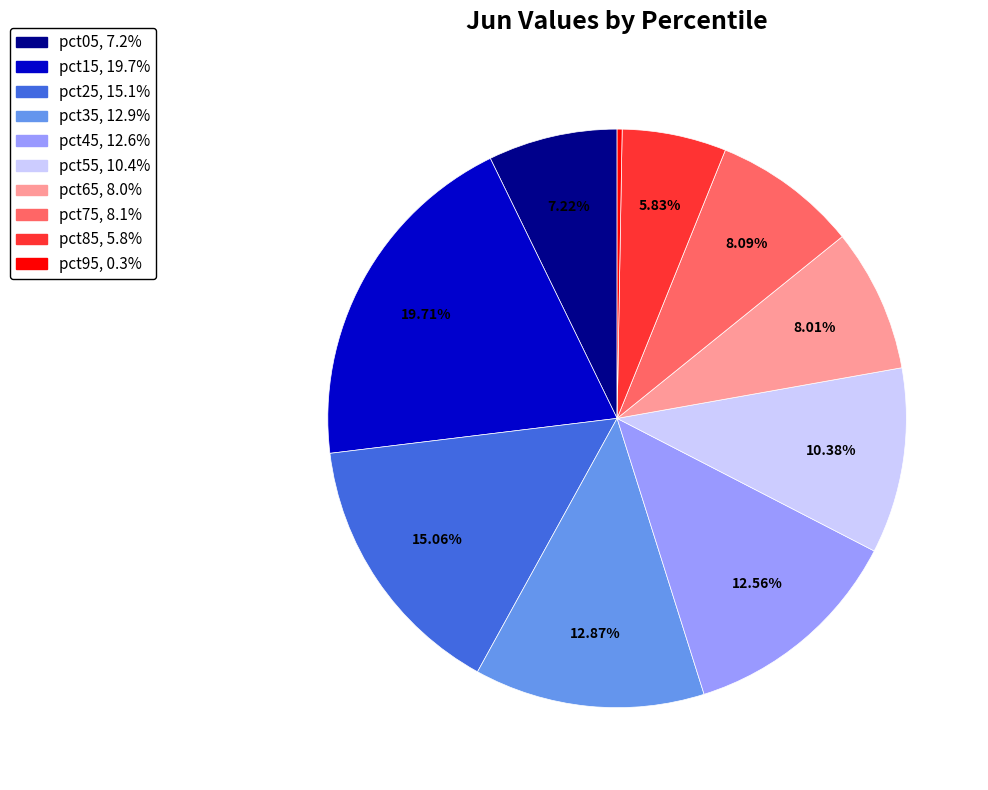

Does any single category account for the majority?

No